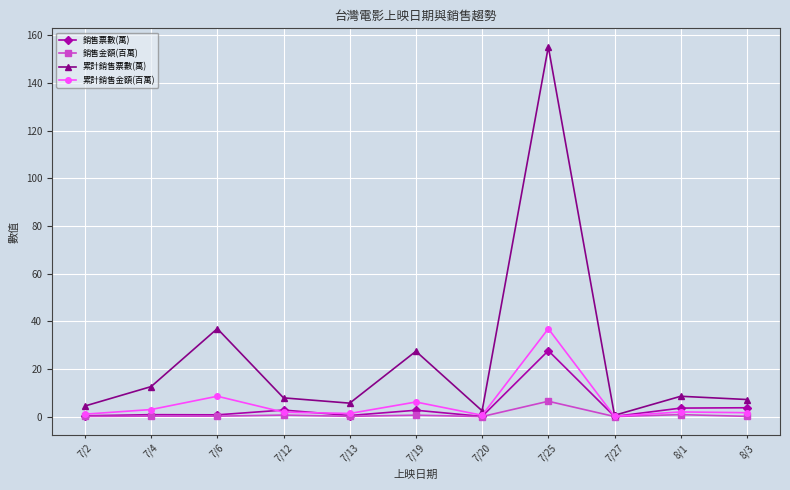

Between 7/12 and 7/25, which series saw the biggest shift?

累計銷售票數(萬)